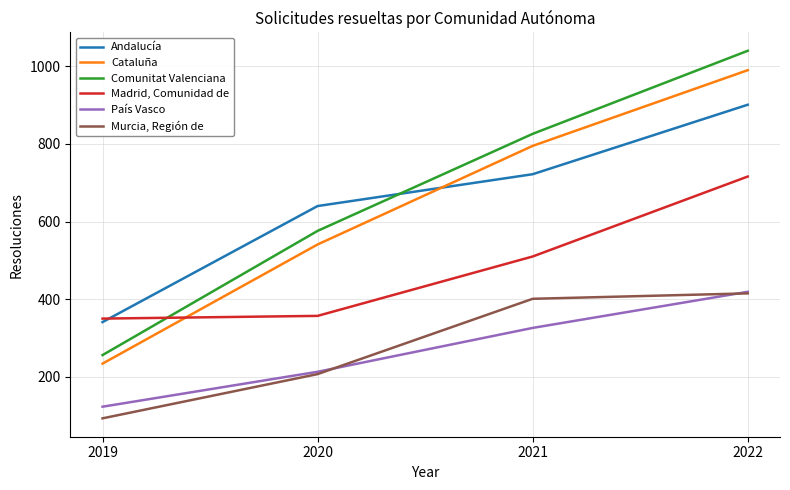

Between 2019 and 2022, which series saw the biggest shift?

Comunitat Valenciana